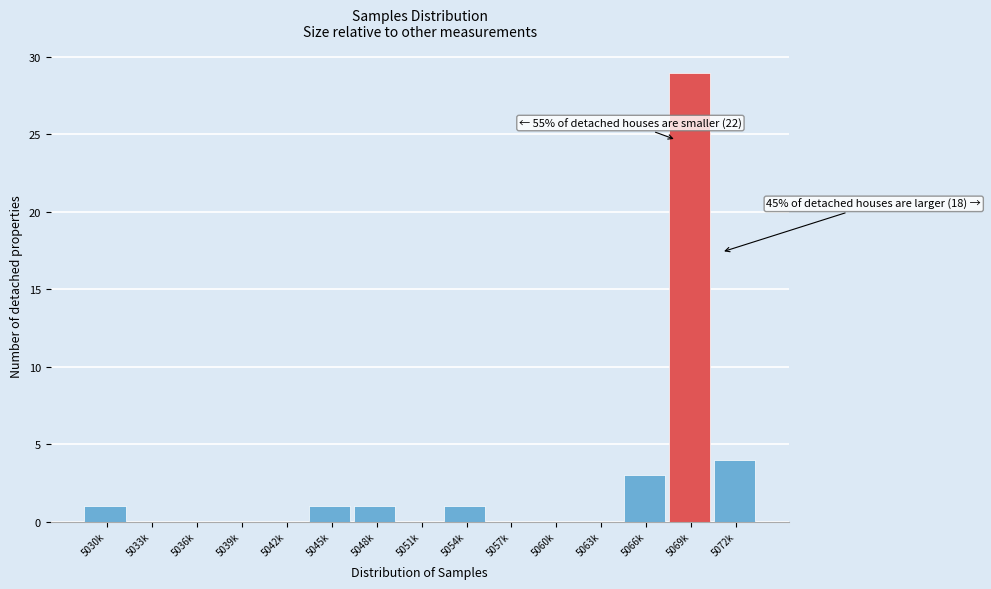

Reading left to right, what are all the values shown in this chart?

5030k=1	5033k=0	5036k=0	5039k=0	5042k=0	5045k=1	5048k=1	5051k=0	5054k=1	5057k=0	5060k=0	5063k=0	5066k=3	5069k=29	5072k=4